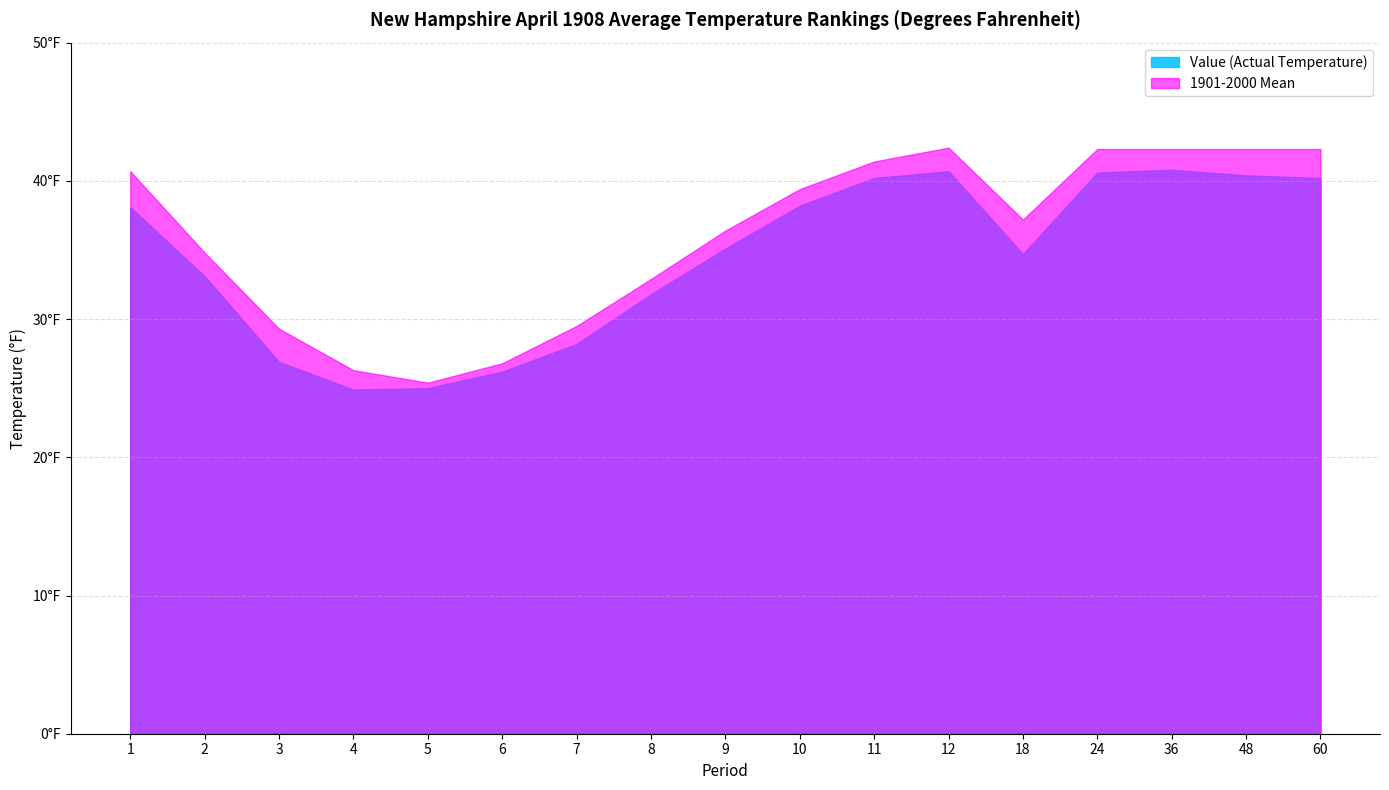

Rank the series by their maximum value, from lowest to highest.

Value (Actual Temperature), 1901-2000 Mean